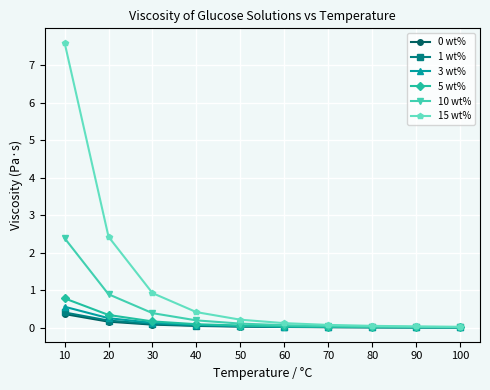

What is the total value across all series at 40?

0.9